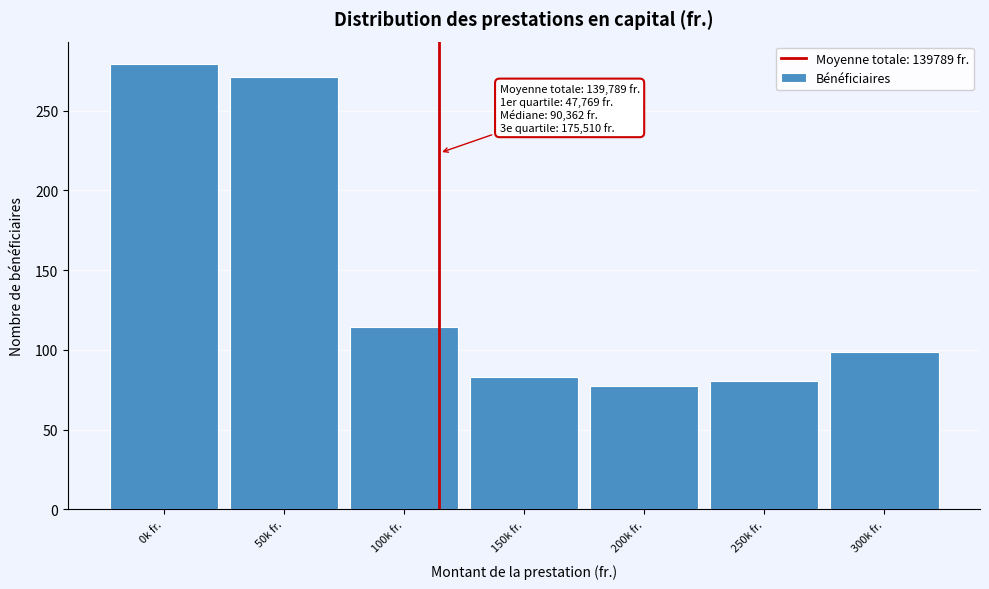

Reading left to right, what are all the values shown in this chart?

279.4	271.0	114.3	82.8	77.4	80.7	98.5